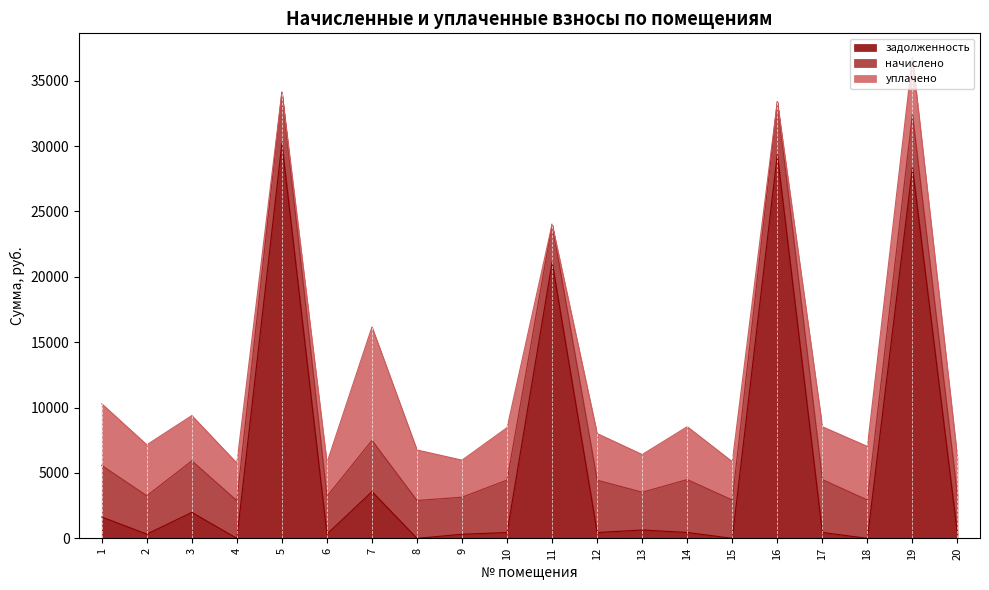

What is the difference between the уплачено values at 6 and 11?

2568.5